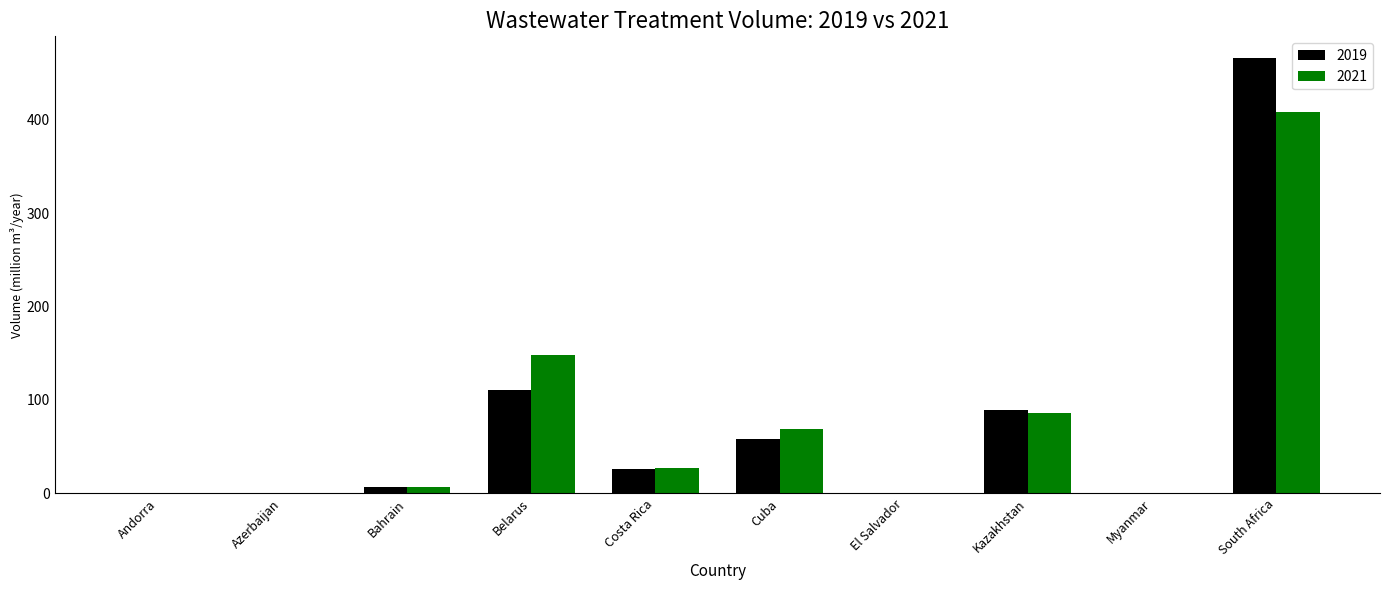

What is the maximum value for 2021?

408.1